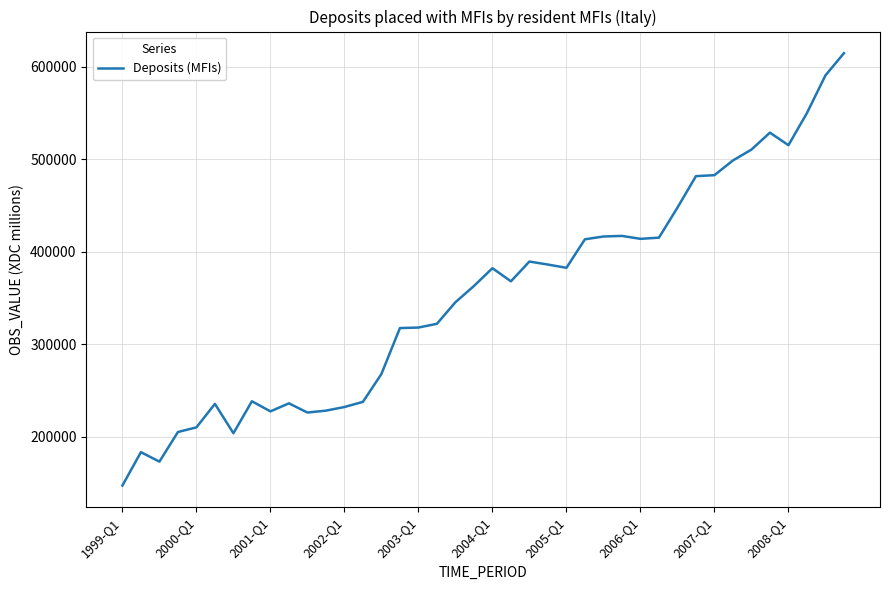

What is the minimum value shown in the chart?

147349